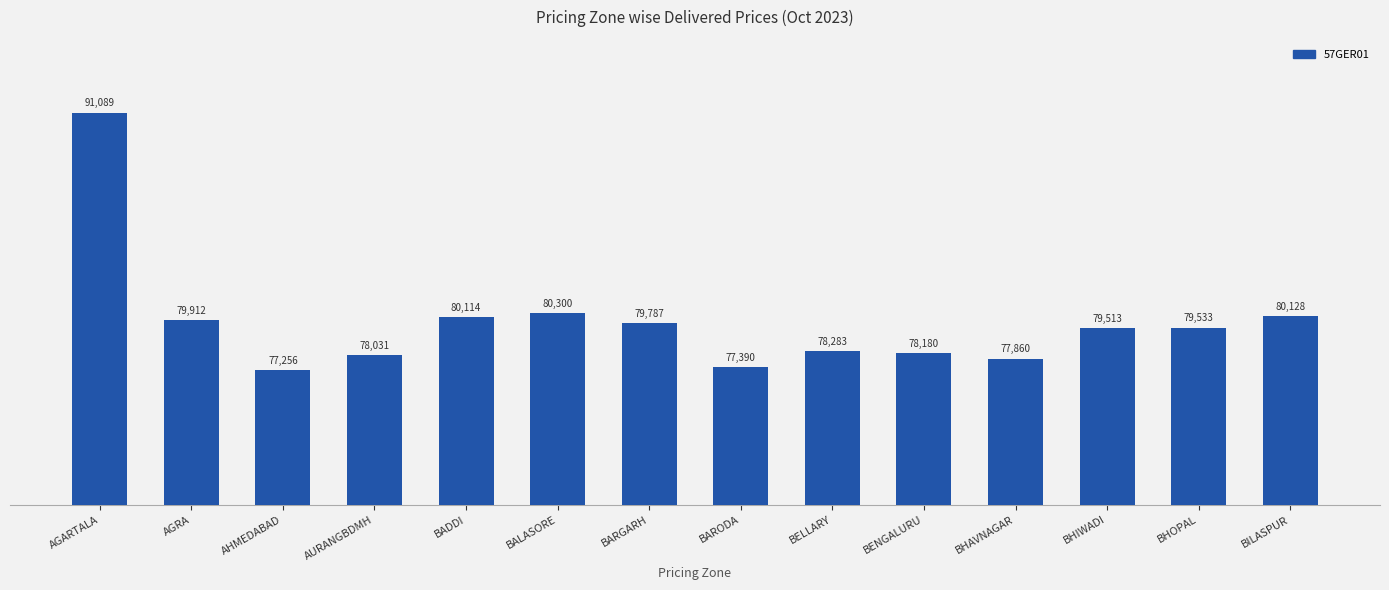

What is the ratio of the value at AHMEDABAD to the value at BARODA?

1.0